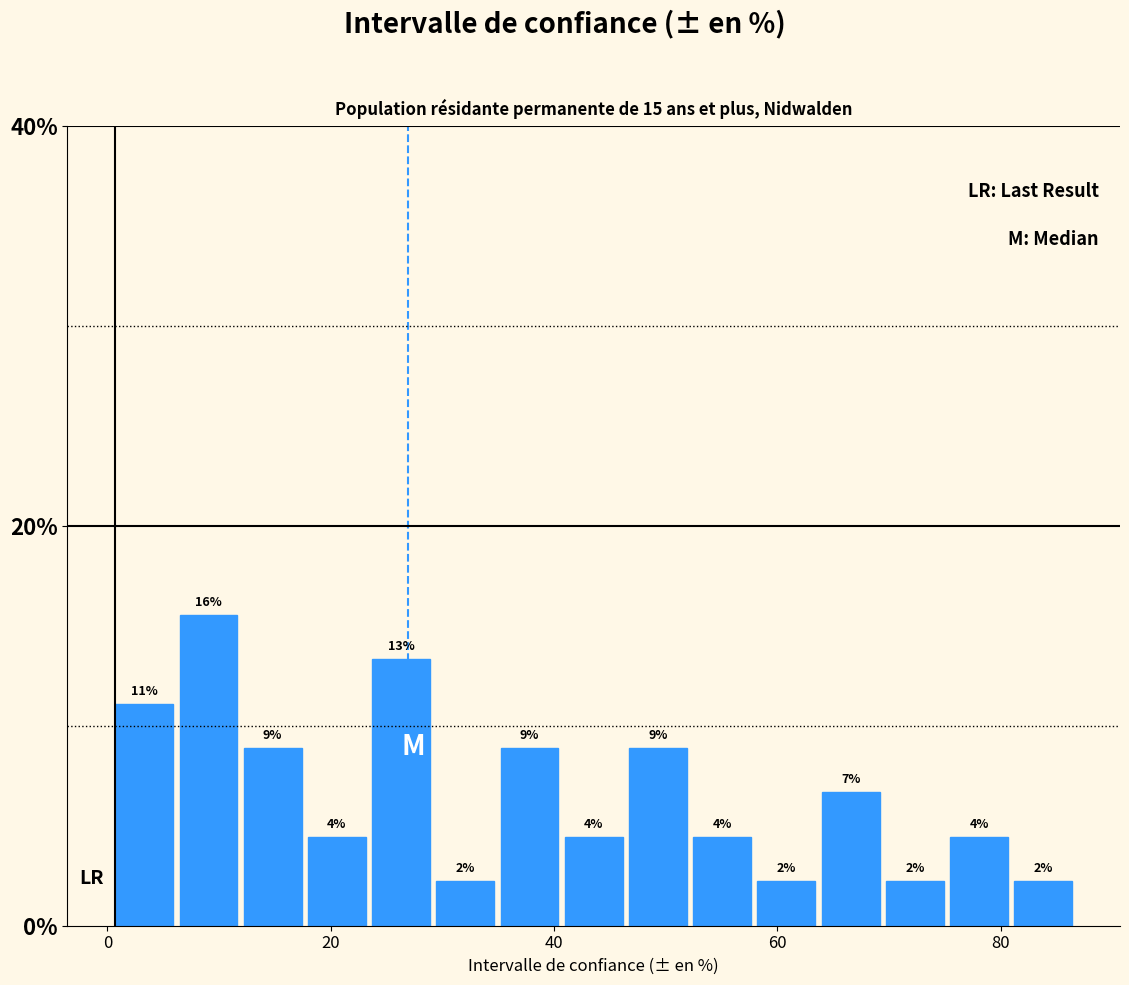

Around what value on the x-axis is the tallest bar? Give the approximate position of its centre, as read against the axis.

10